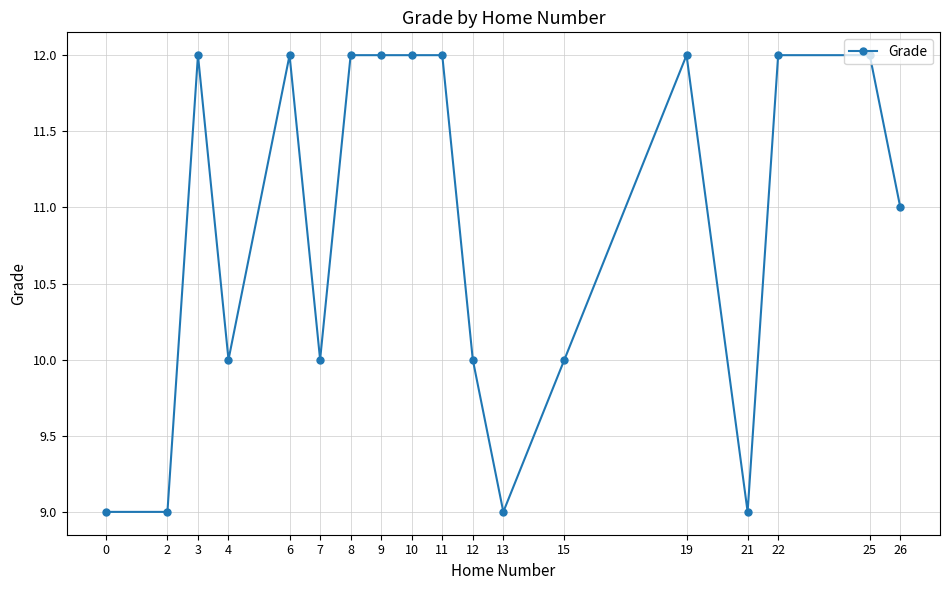

Read the value at 9.

12